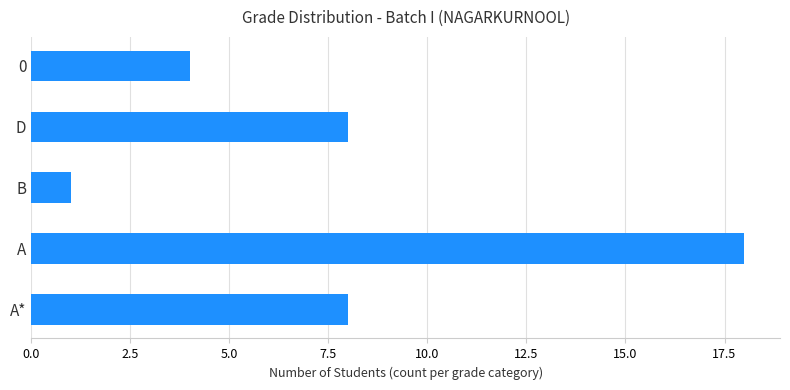

How many bars are there in total?

5